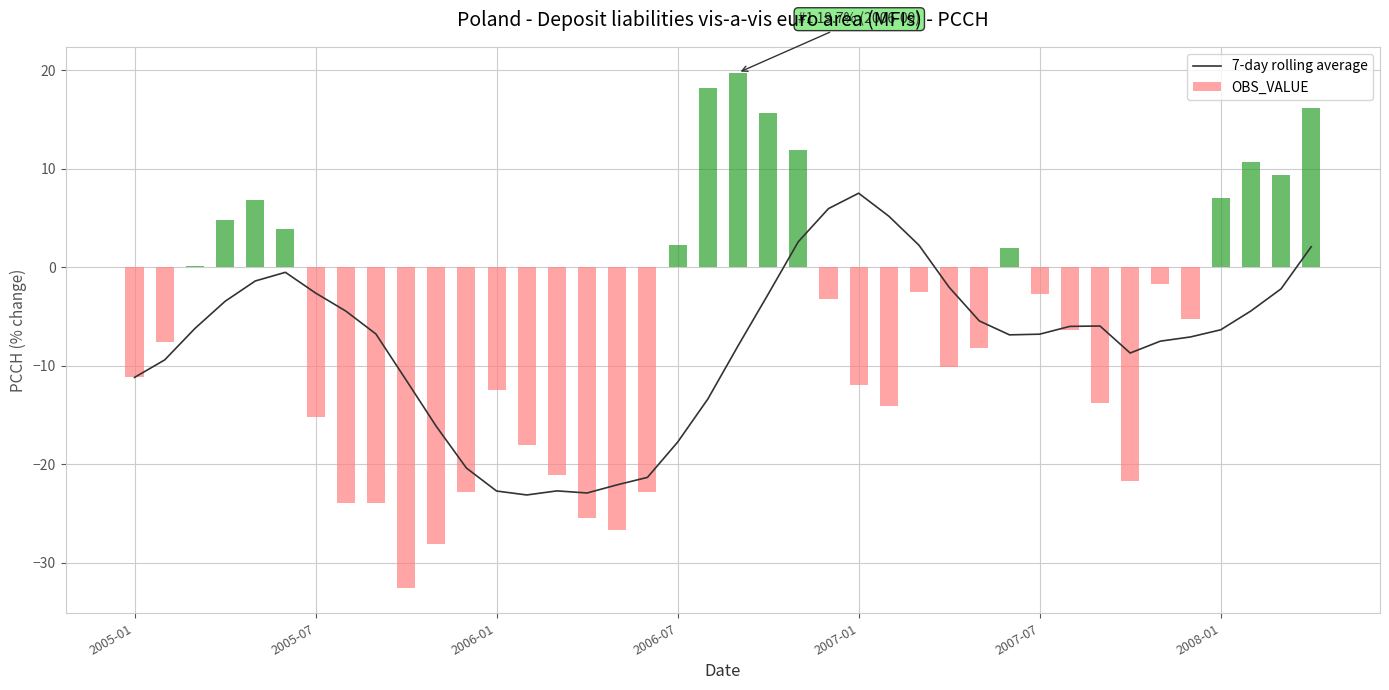

What are all the series names shown in the legend?

7-day rolling average, OBS_VALUE